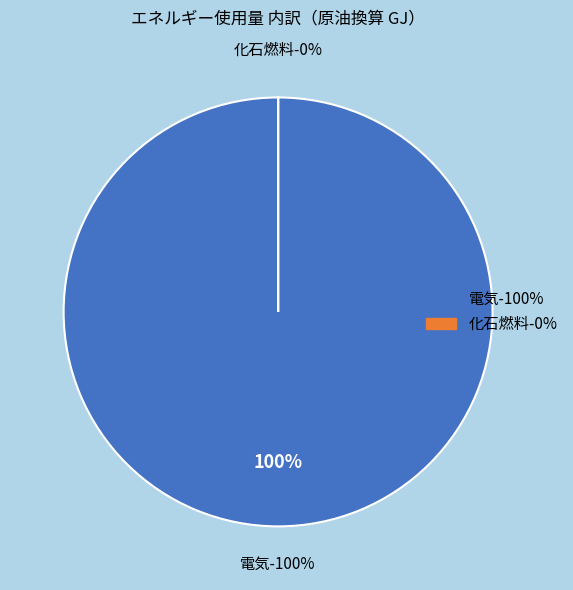

Is it true that 電気 is 99% of the pie?

False